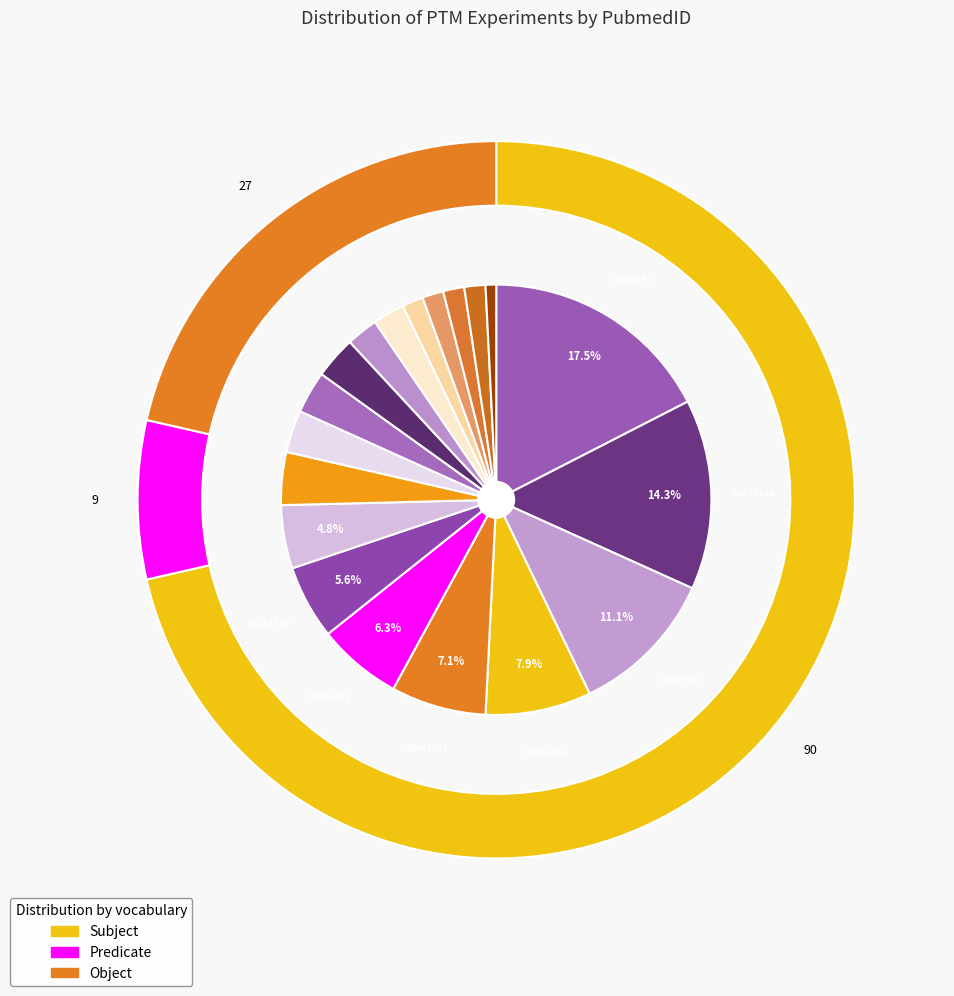

Which category has the smallest portion of the pie?

17317660